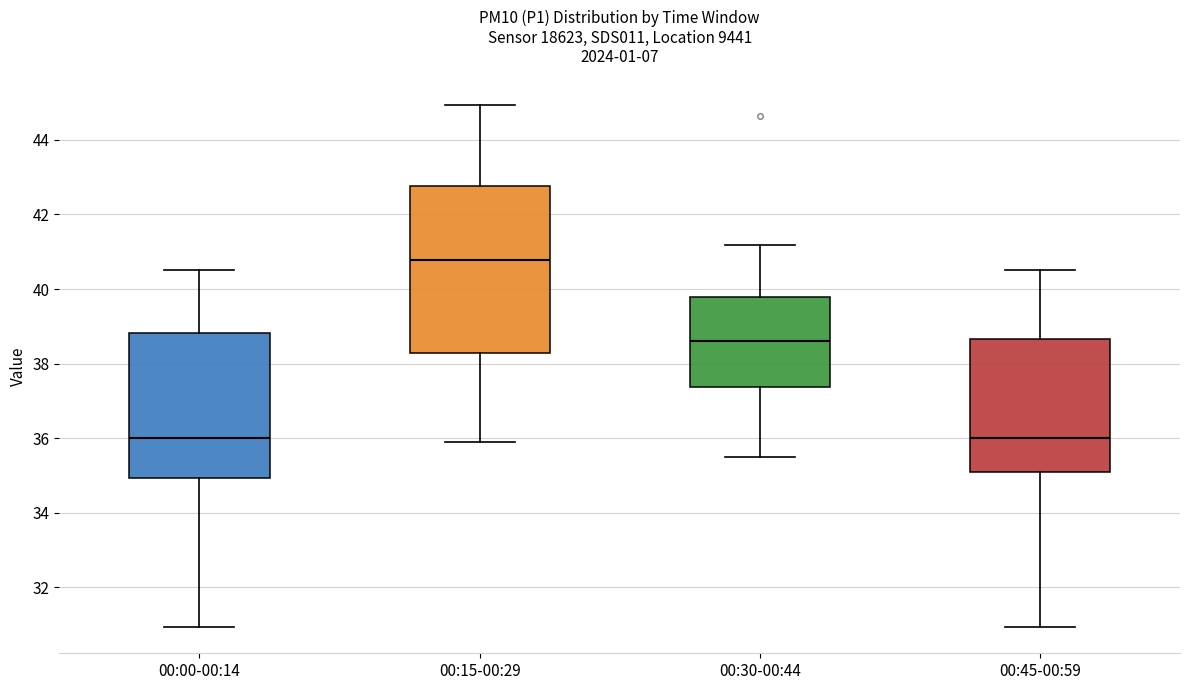

Where is the upper edge of the box for 00:00-00:14 on the y-axis? The values are not printed on the chart, so give them approximately, as read against the axis.

38.8